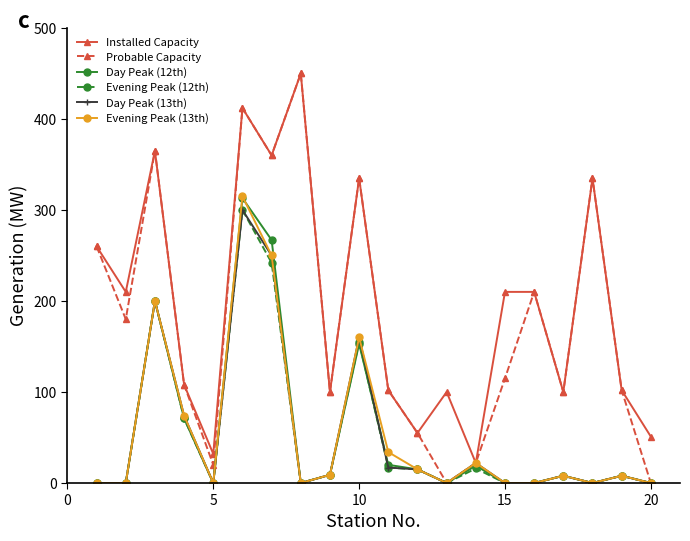

At how many categories does at least one series exceed 285?

6